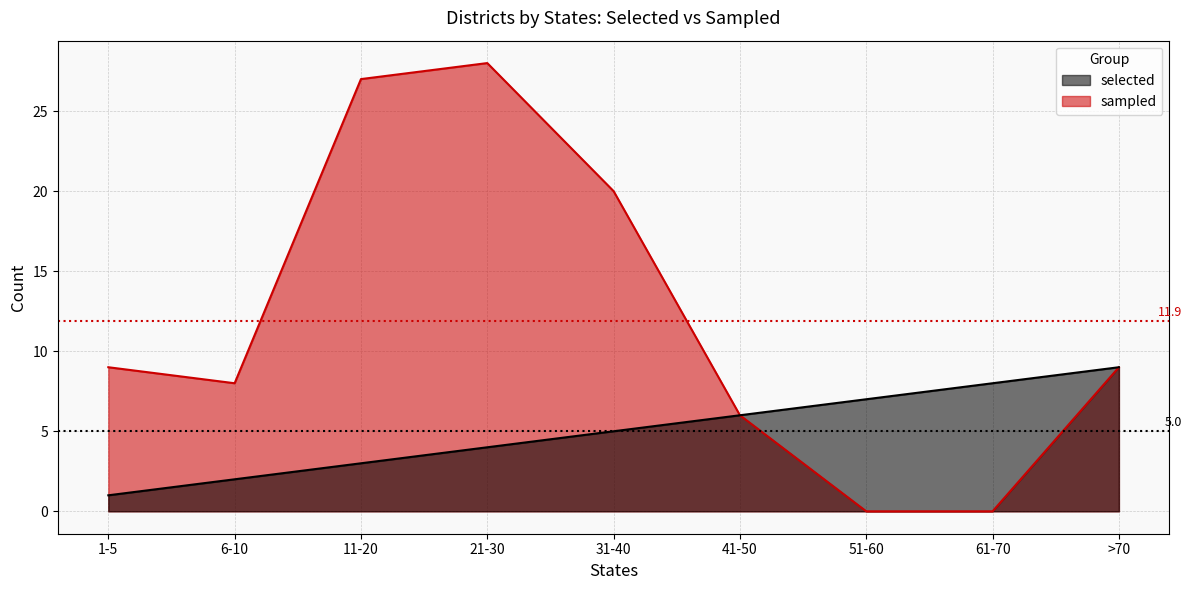

Rank the series by their maximum value, from lowest to highest.

selected, sampled